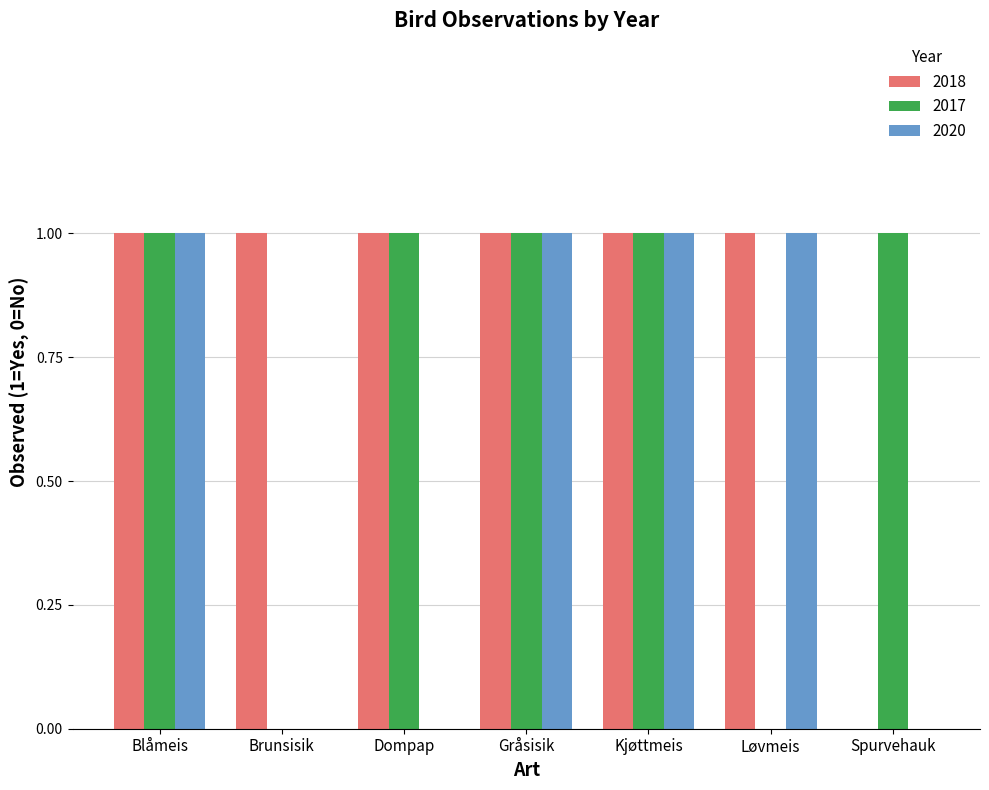

Are the bars horizontal?

No